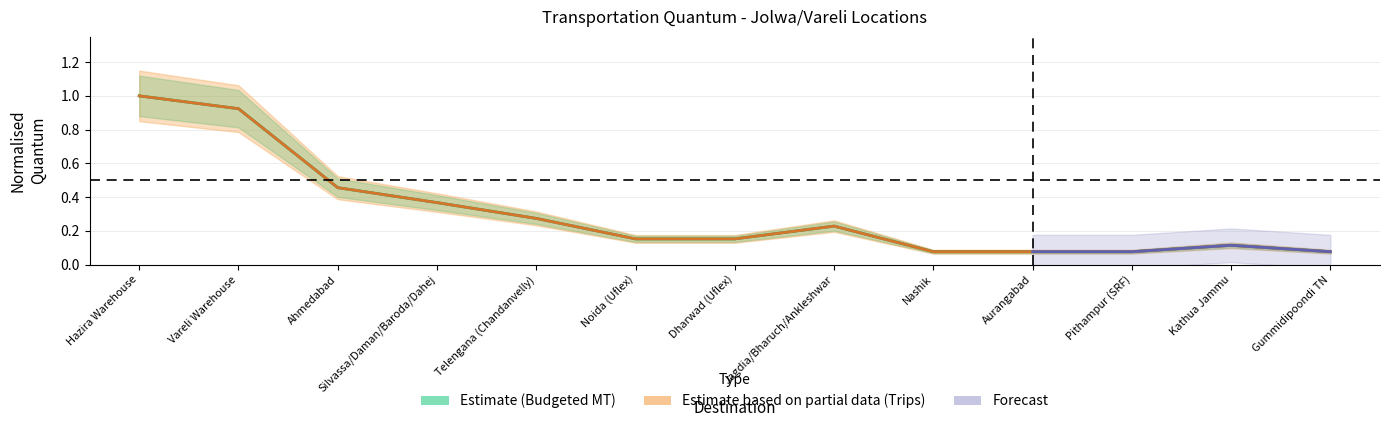

Between Noida (Uflex) and Nashik, which is larger?

Noida (Uflex)